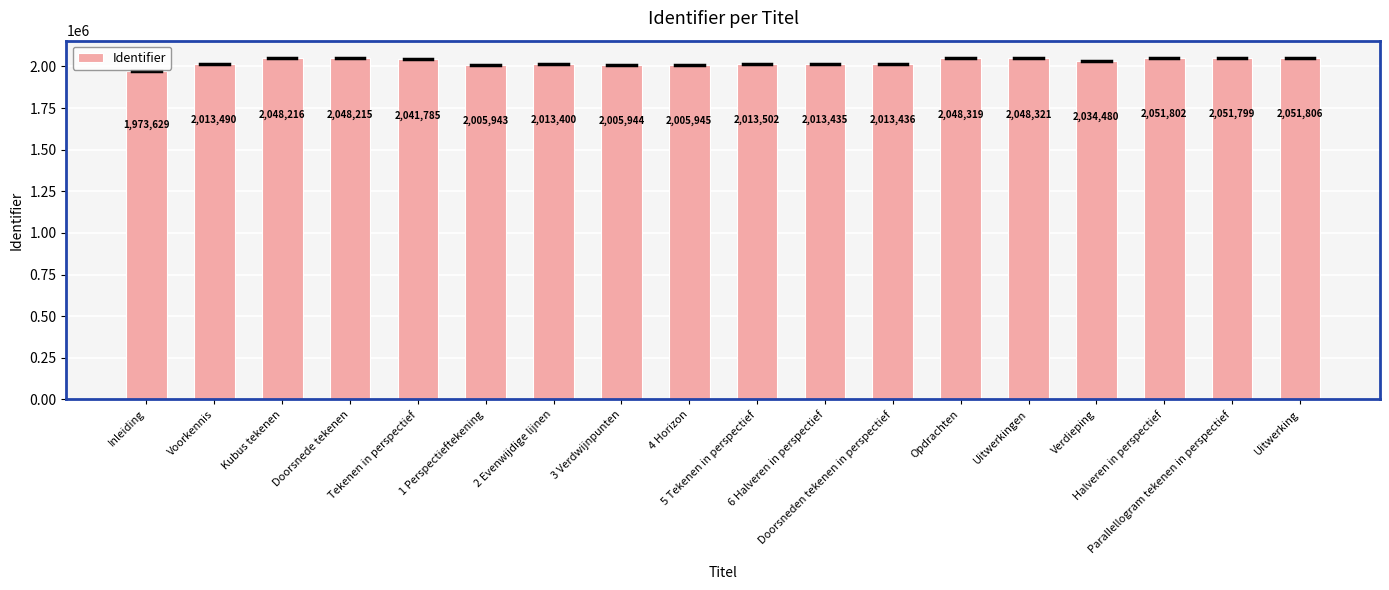

What is the greatest value displayed?

2051806